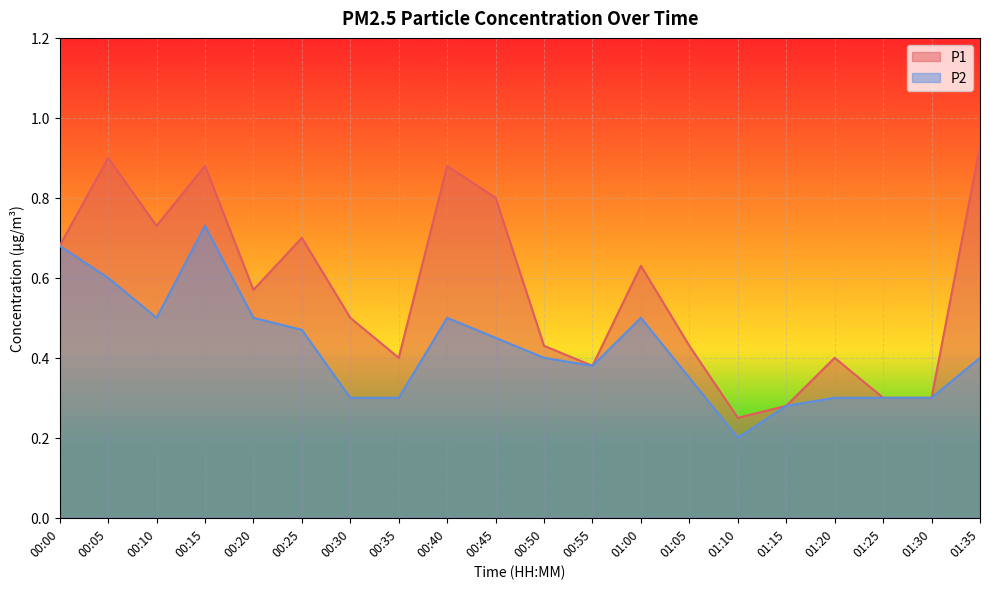

Which label corresponds to the largest value in the chart?

01:35